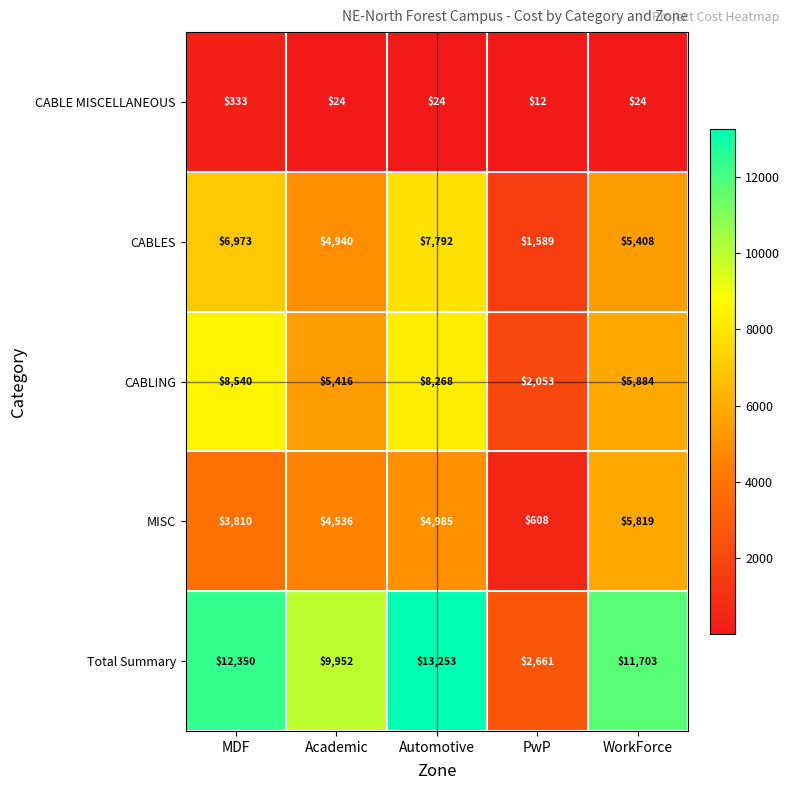

Rank the categories by CABLING value from lowest to highest.

PwP, Academic, WorkForce, Automotive, MDF